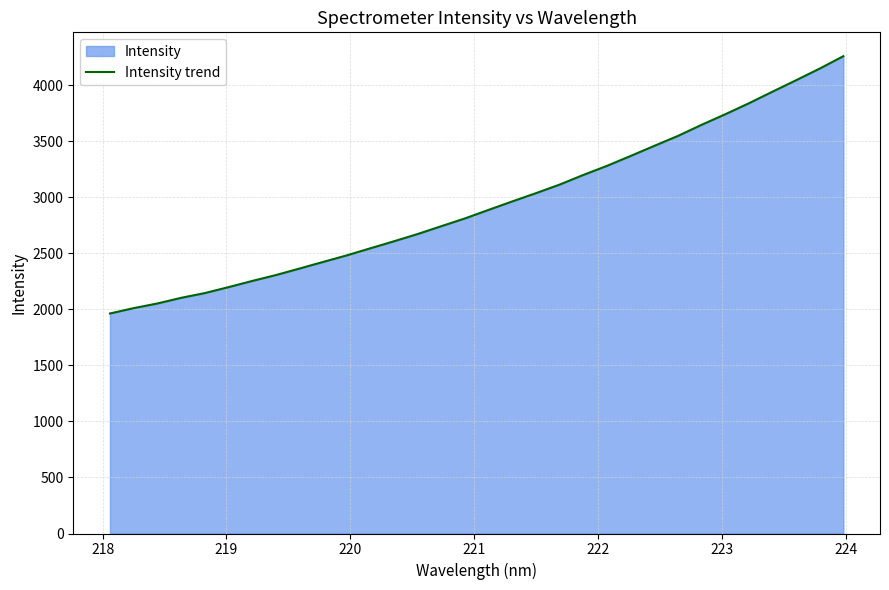

What is the greatest value displayed?

4258.1